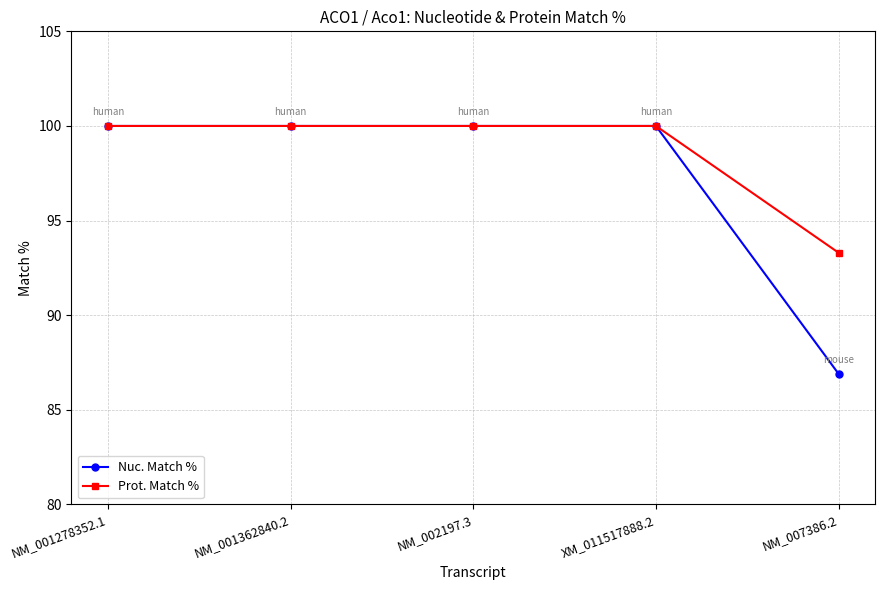

Reading left to right, transcribe all the data shown in this chart.

Nuc. Match %: 100.0	100.0	100.0	100.0	86.9
Prot. Match %: 100.0	100.0	100.0	100.0	93.3